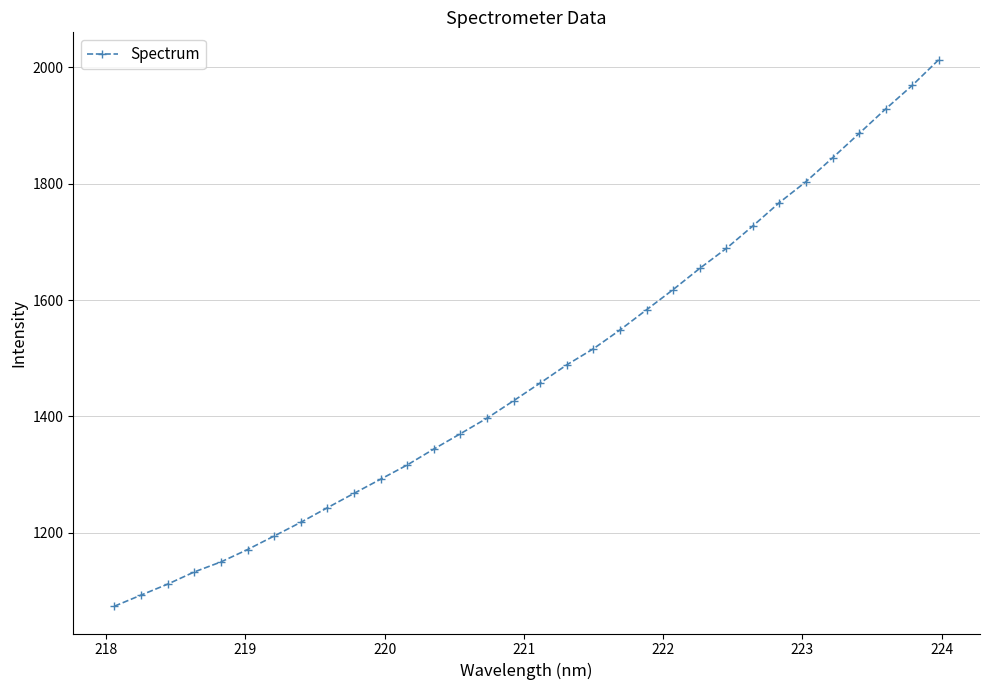

What is the difference between the maximum and minimum values?

939.4